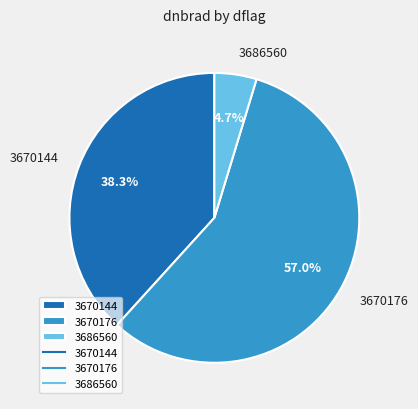

Which category accounts for the majority?

3670176